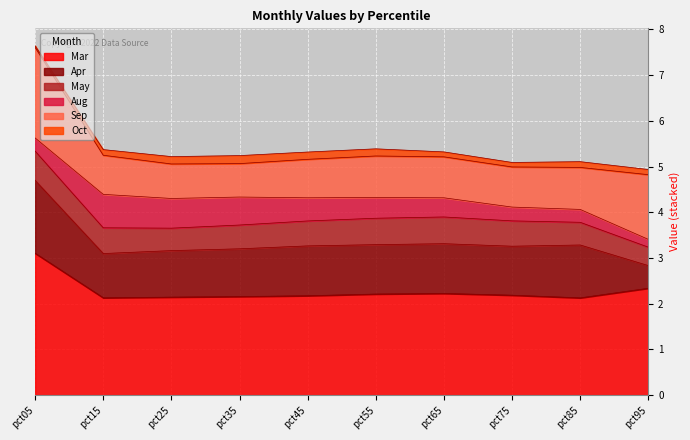

What is the sum of the Oct values at pct55 and pct35?

0.3